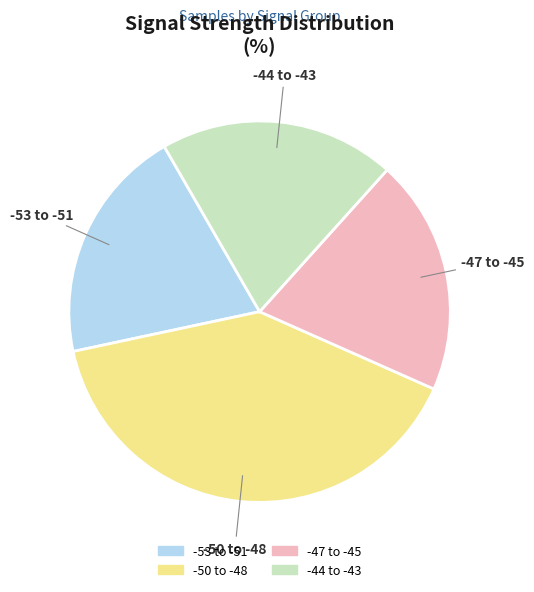

Is there a majority slice in this chart?

No